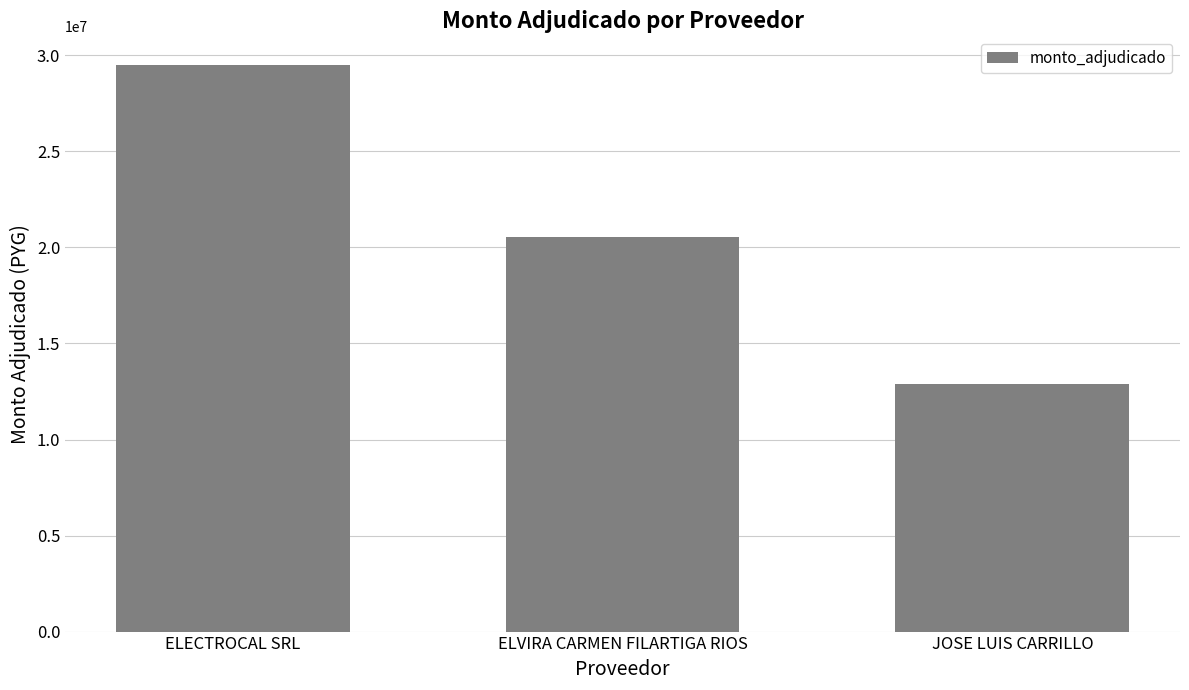

What is the label of the 2nd bar from the right?

ELVIRA CARMEN FILARTIGA RIOS